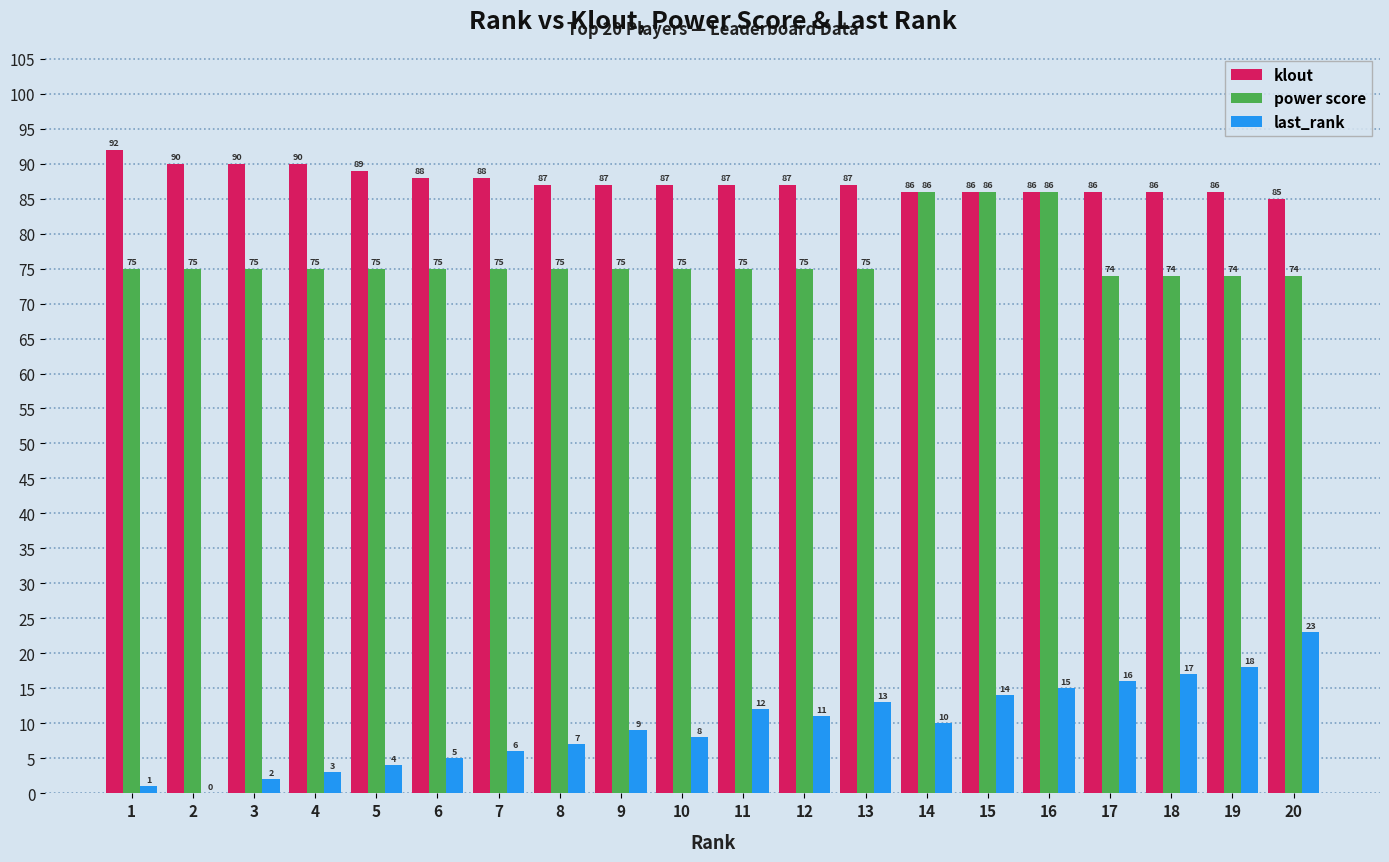

How many data points does each series have?

20